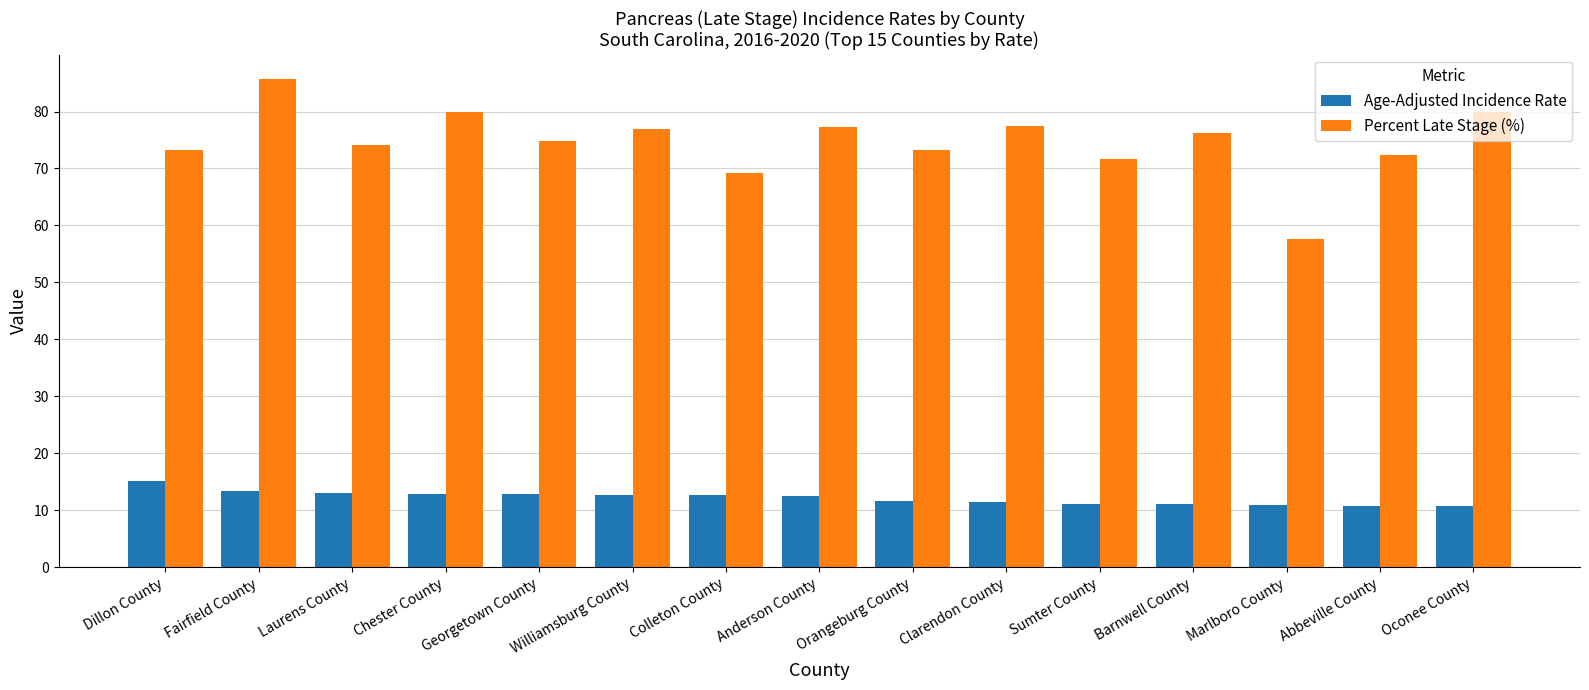

The value of Age-Adjusted Incidence Rate at Barnwell County is 11.1. True or false?

True